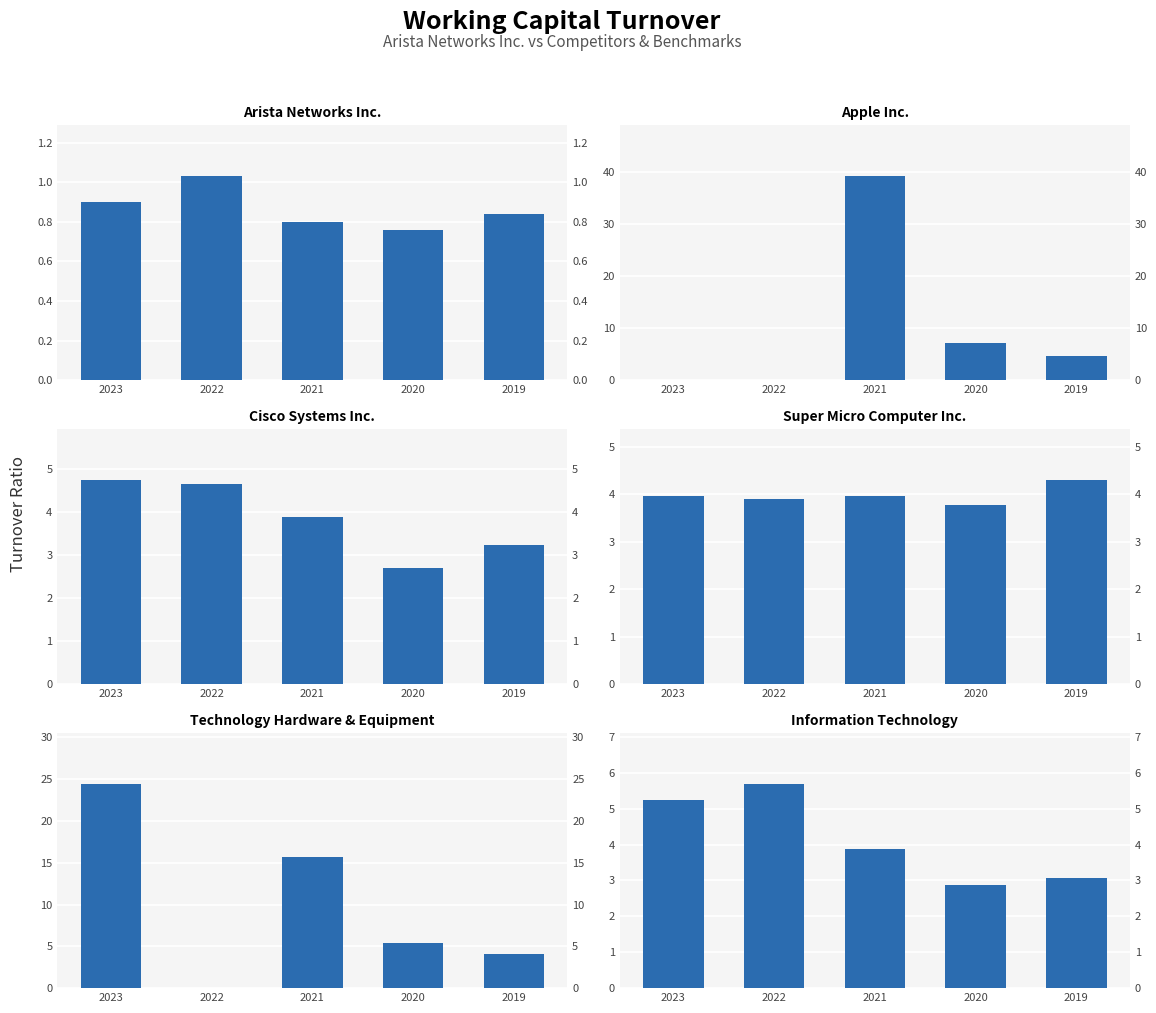

Which series has the widest spread of values?

Apple Inc.